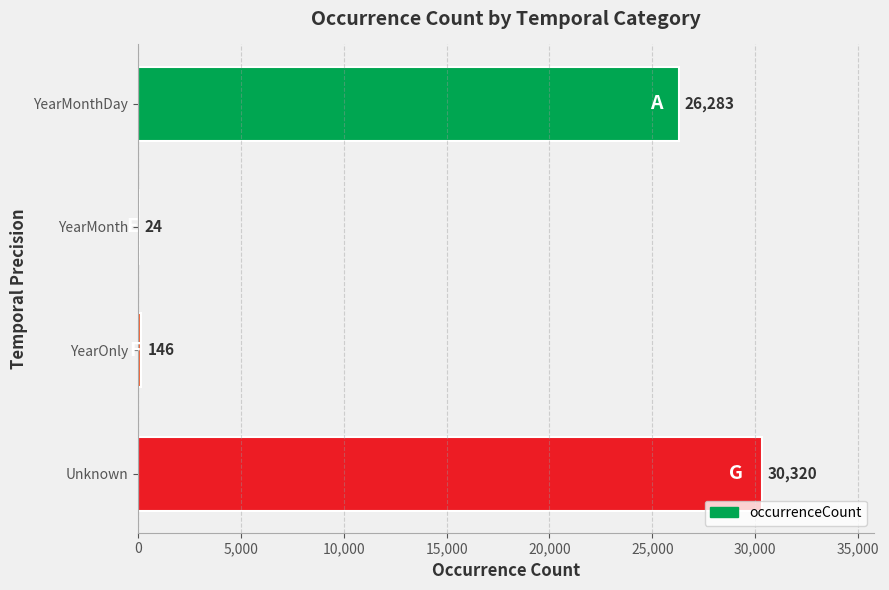

Reading top to bottom, list all the values displayed in this chart.

YearMonthDay=26283	YearMonth=24	YearOnly=146	Unknown=30320